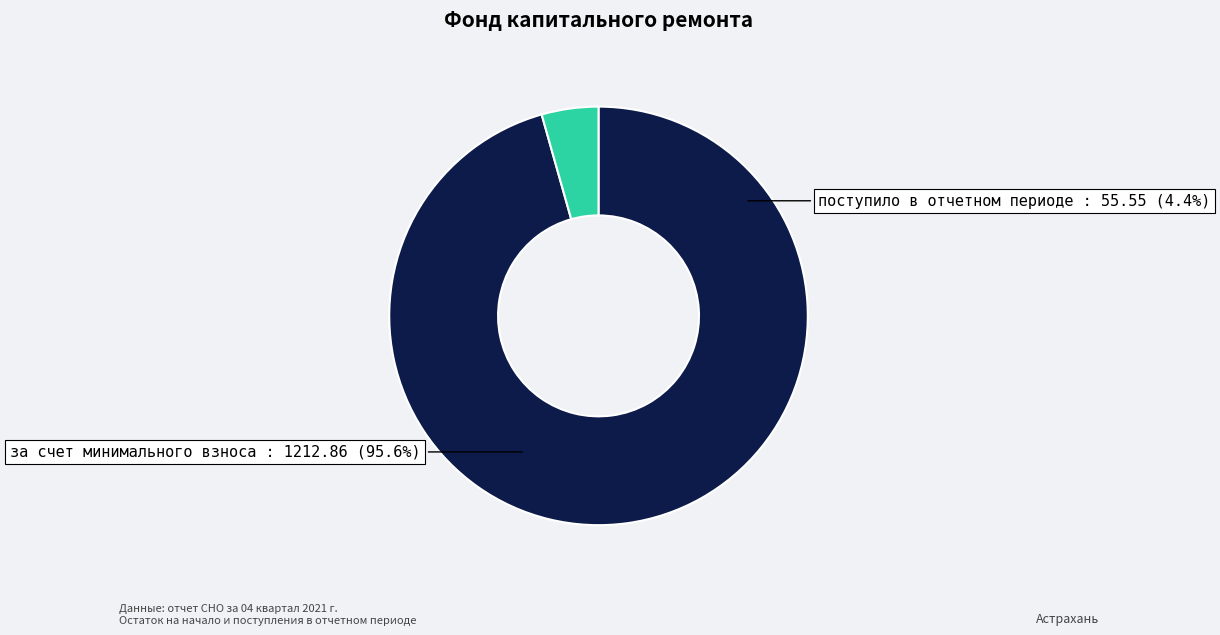

Between поступило в отчетном периоде and за счет минимального взноса, which is larger?

за счет минимального взноса